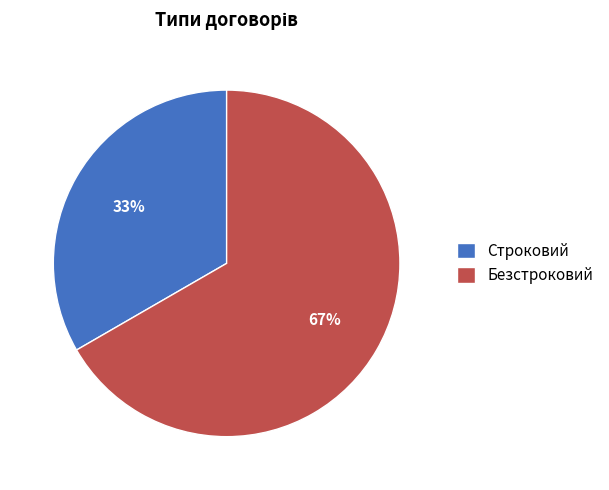

The Безстроковий slice represents 52% of the pie. True or false?

False